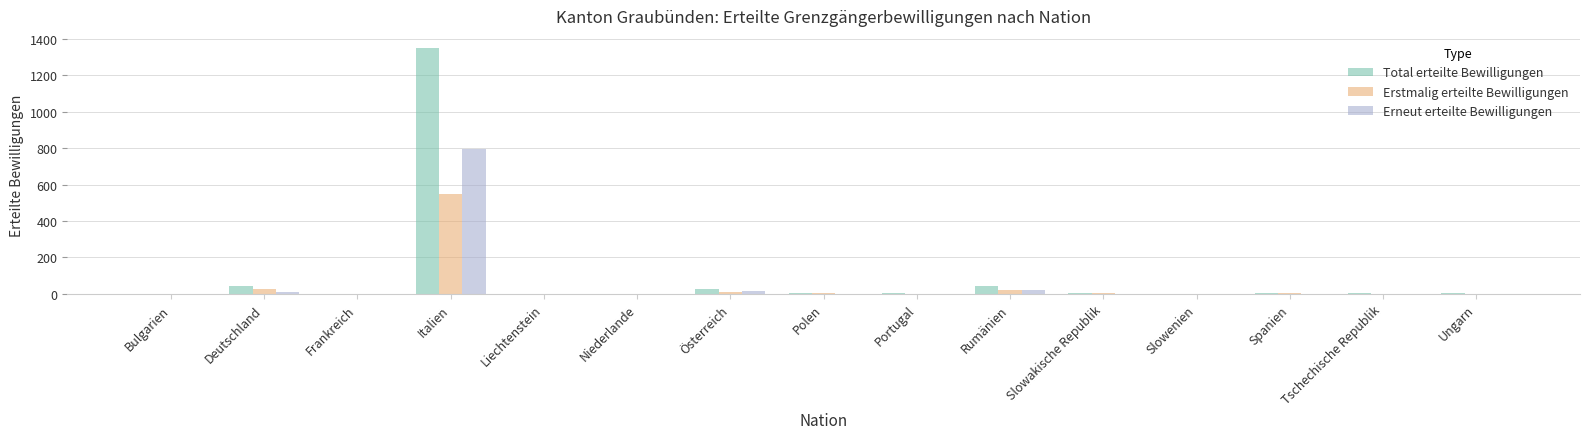

What is the sum of all Erneut erteilte Bewilligungen values?

854